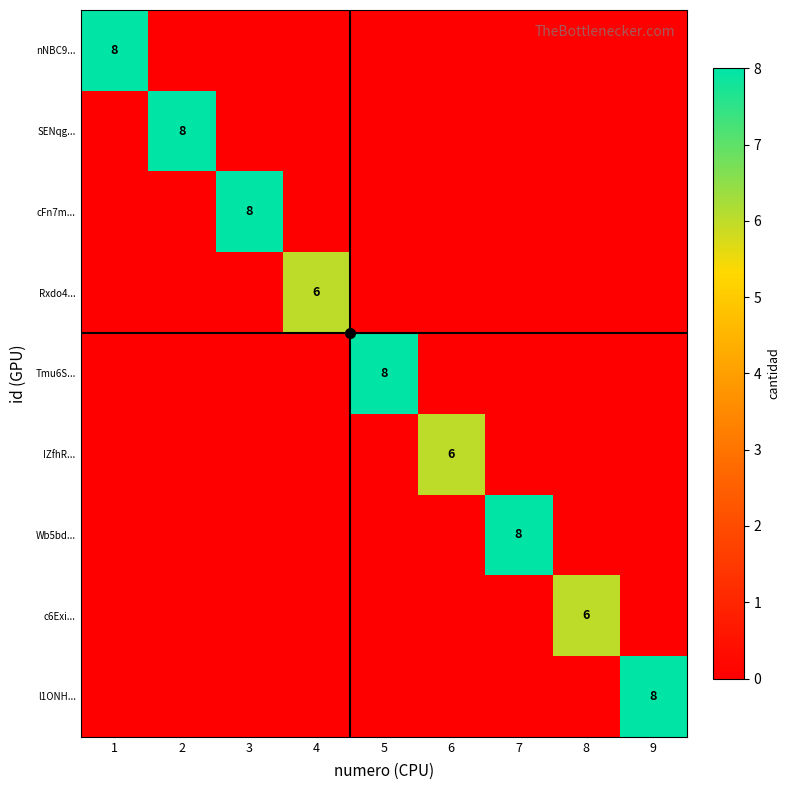

Which series has the largest range (max minus min)?

nNBC9...